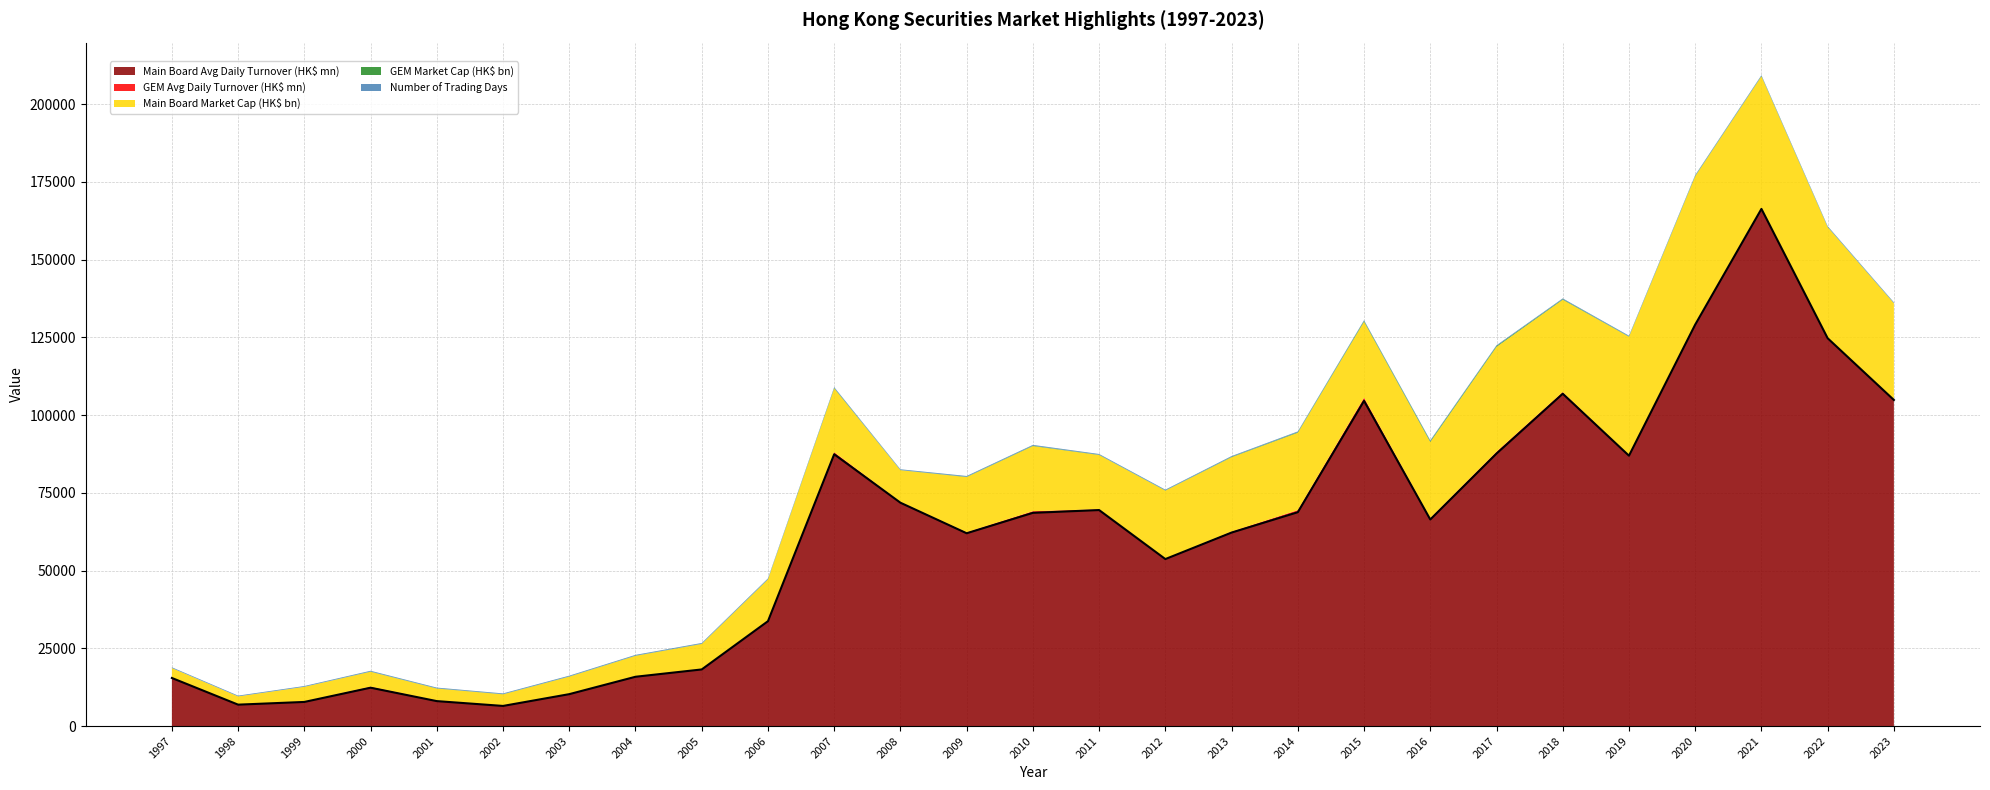

Is it true that Main Board Market Cap (HK$ bn) equals 6629 at 2004?

True